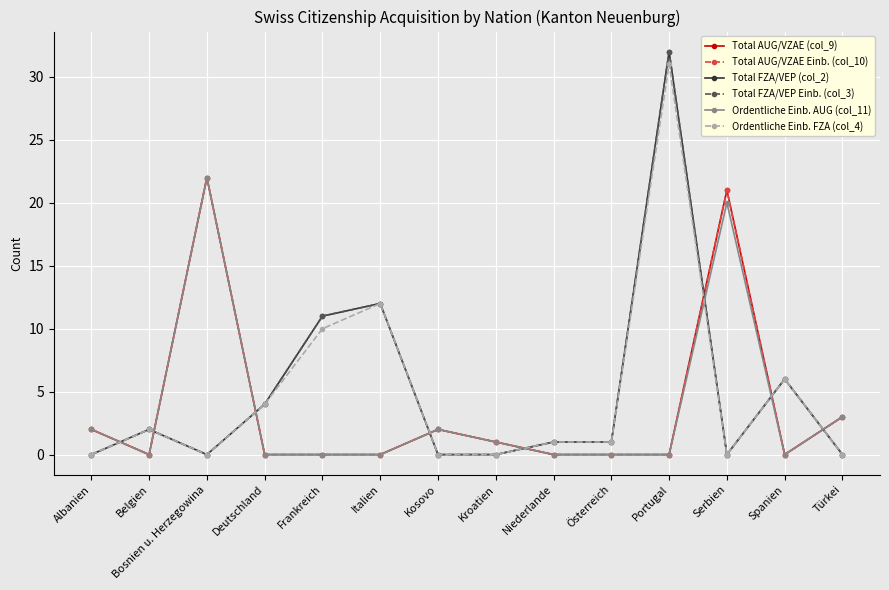

The Total FZA/VEP Einb. (col_3) series shows 7 at Italien. True or false?

False